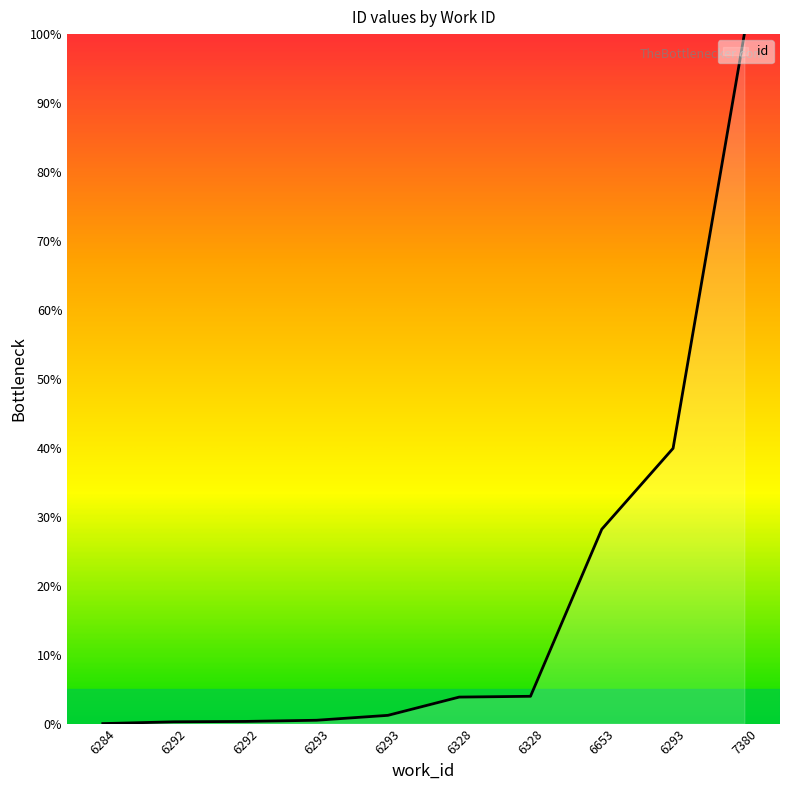

Rank the categories by value from highest to lowest.

7380, 6293, 6653, 6328, 6328, 6293, 6293, 6292, 6292, 6284